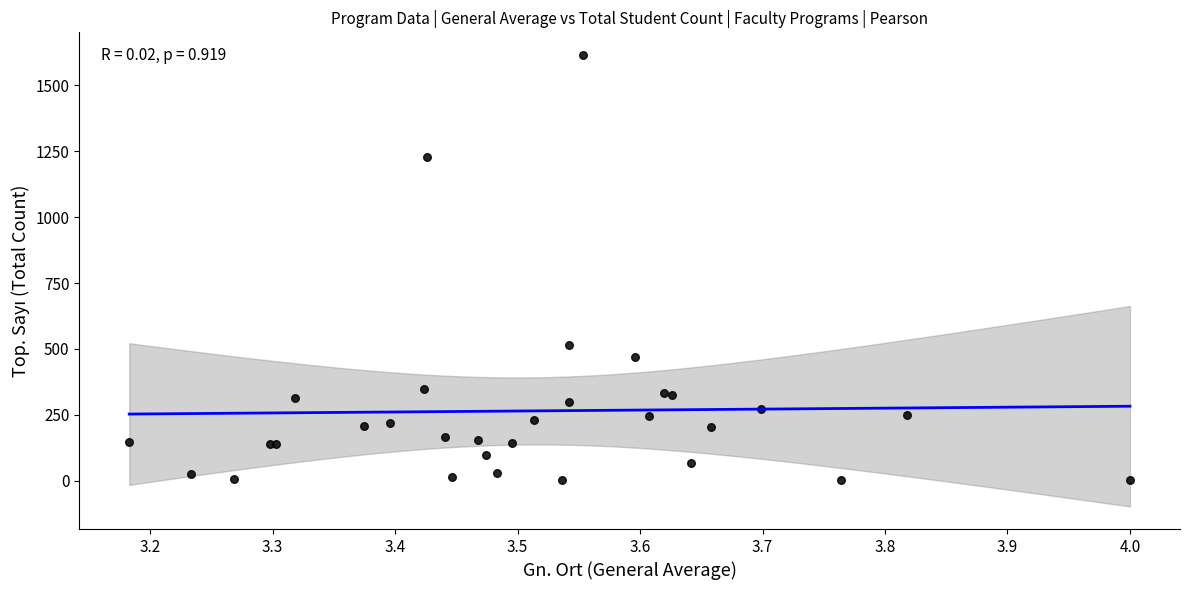

What Y value in the scatter plot is closest to 808?

515